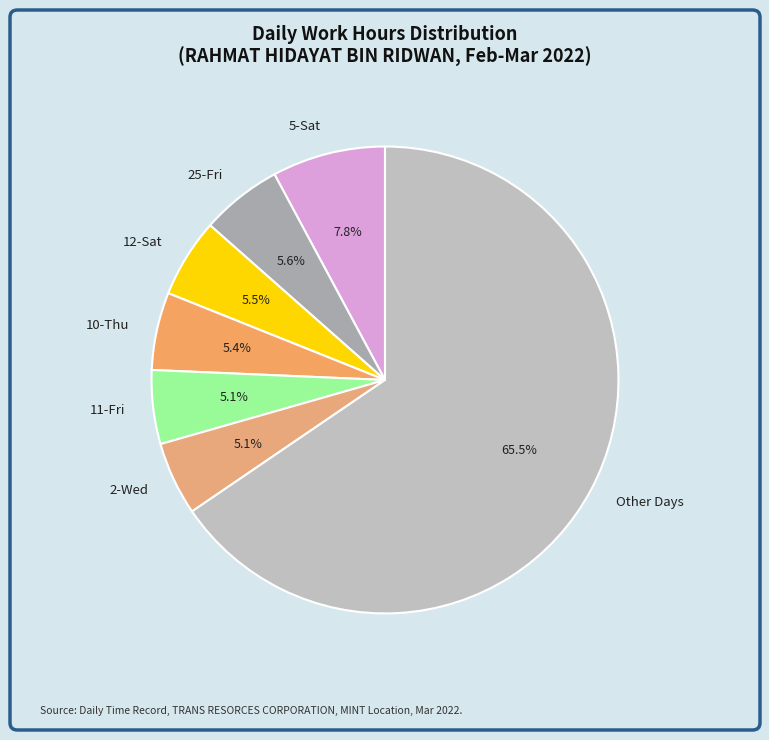

Does 11-Fri account for over 50% of the chart?

No